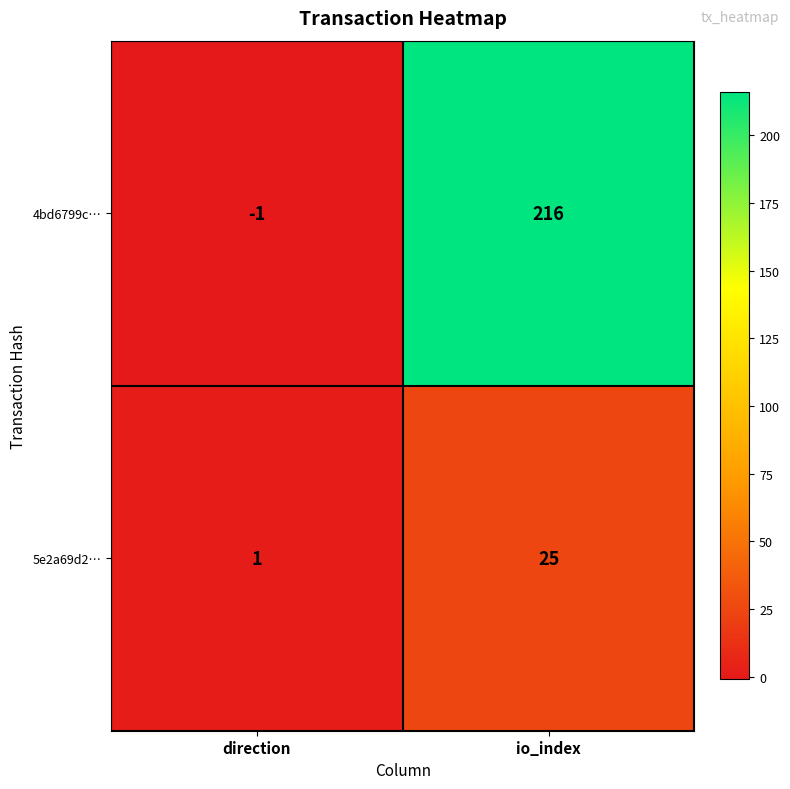

The value of 5e2a69d2… at io_index is 25. True or false?

True